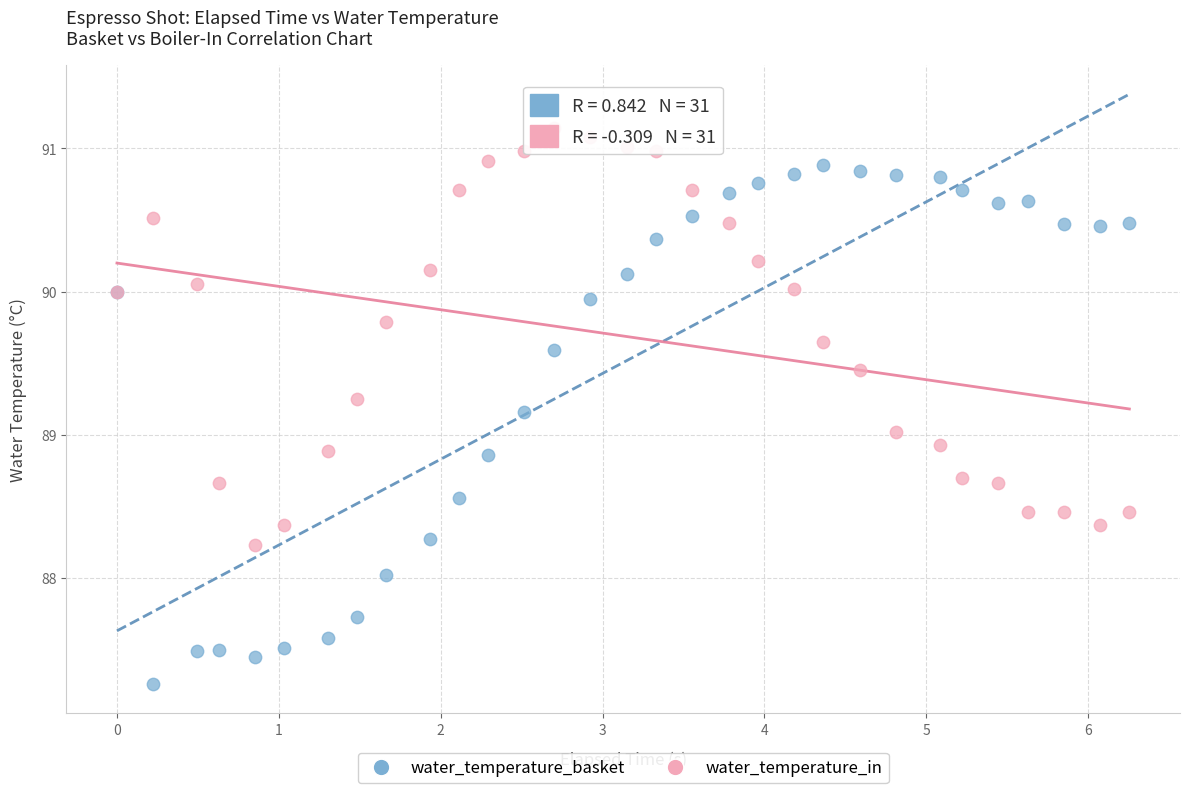

What is the X range (max minus min) for the scatter plot?

6.3